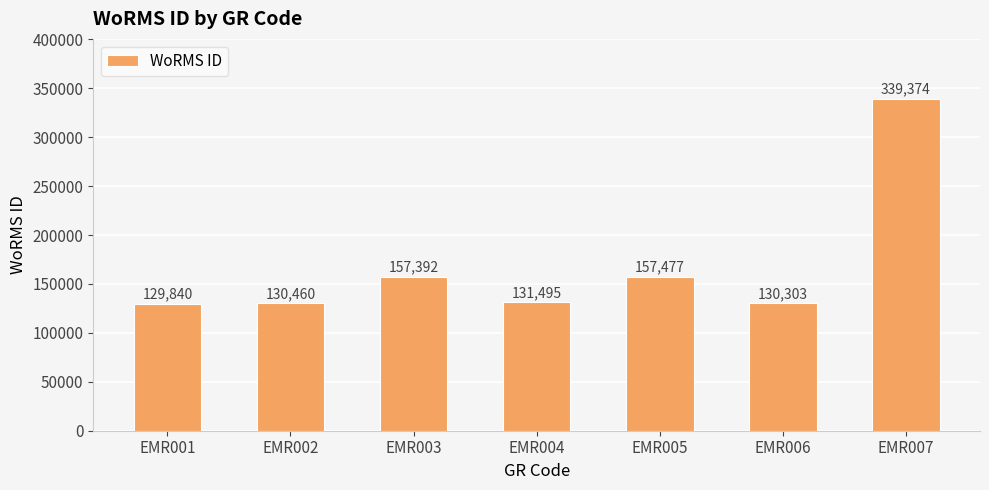

How many values are below 131495?

3